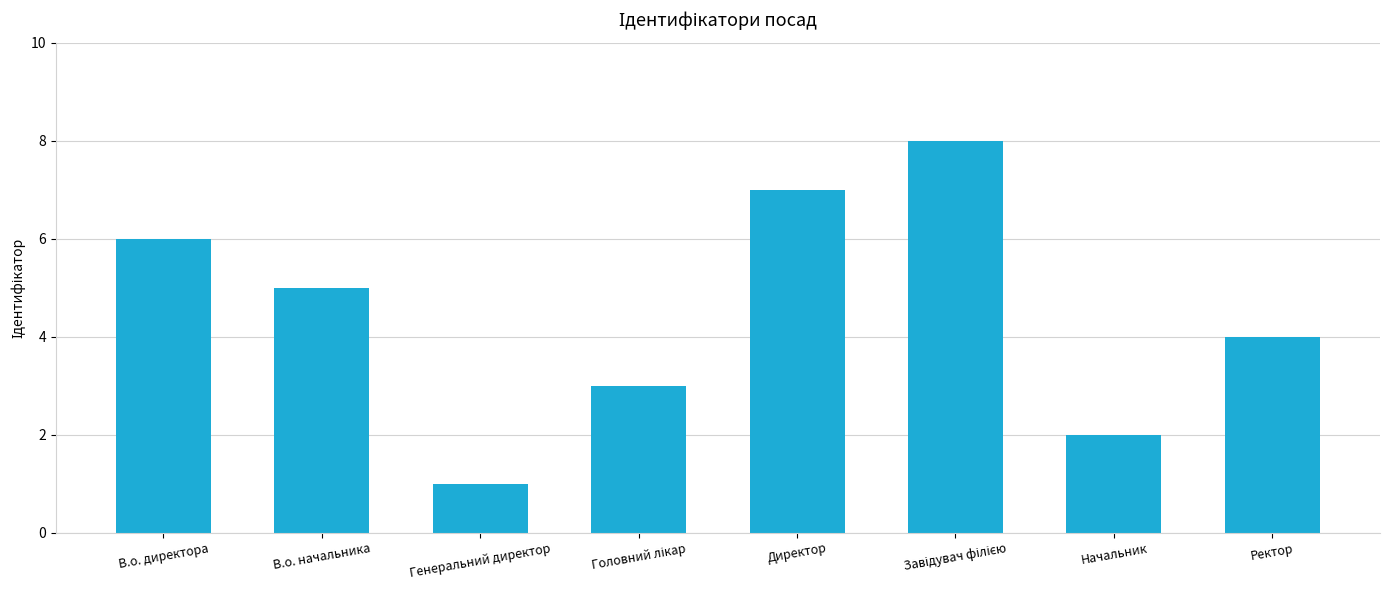

The chart shows a value of 2 at Начальник. True or false?

True